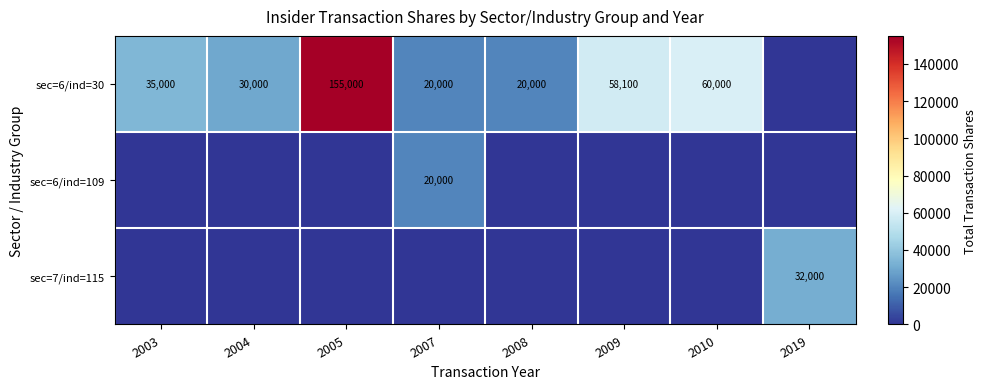

At which category is the sum across all series the highest?

2005